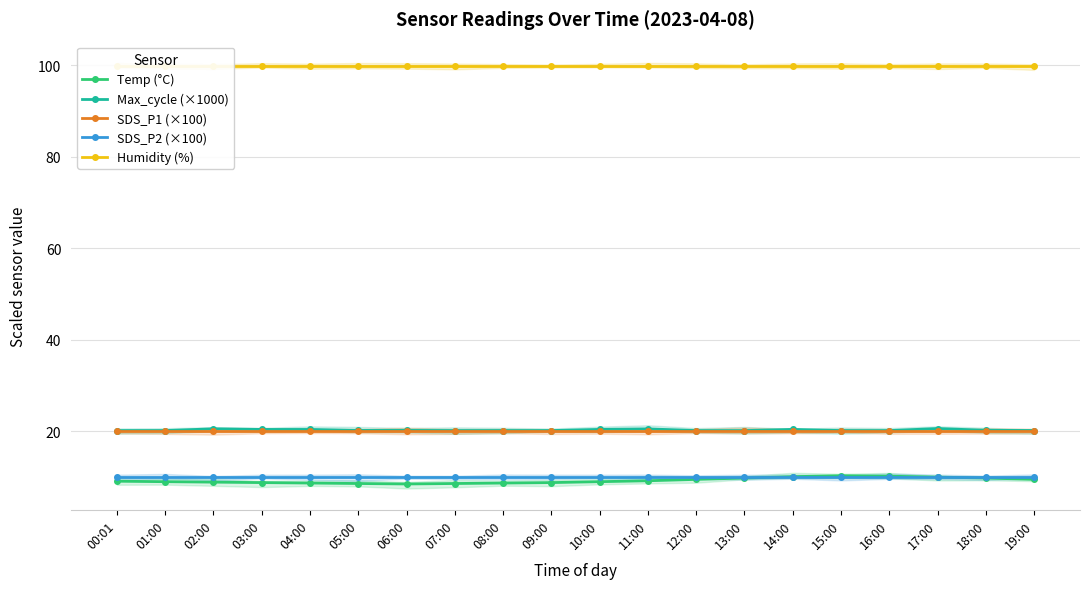

List the series in order of their peak value, highest first.

Humidity (%), Max_cycle (×1000), SDS_P1 (×100), Temp (°C), SDS_P2 (×100)